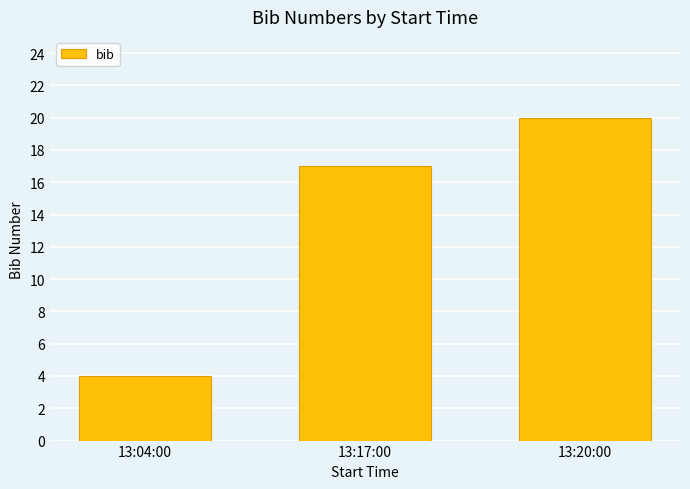

What is the label of the 1st bar from the left?

13:04:00